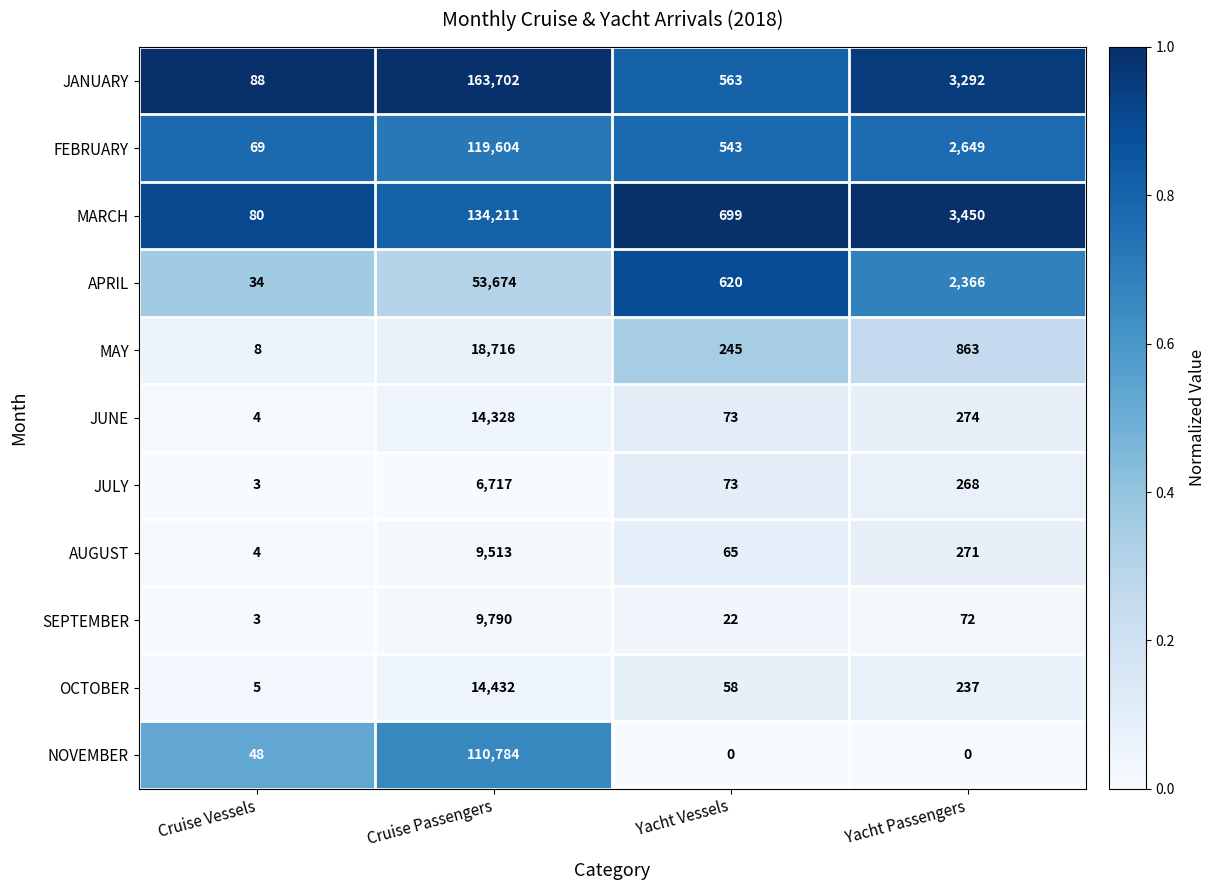

What is the sum of the MAY values at Cruise Passengers and Yacht Vessels?

18961